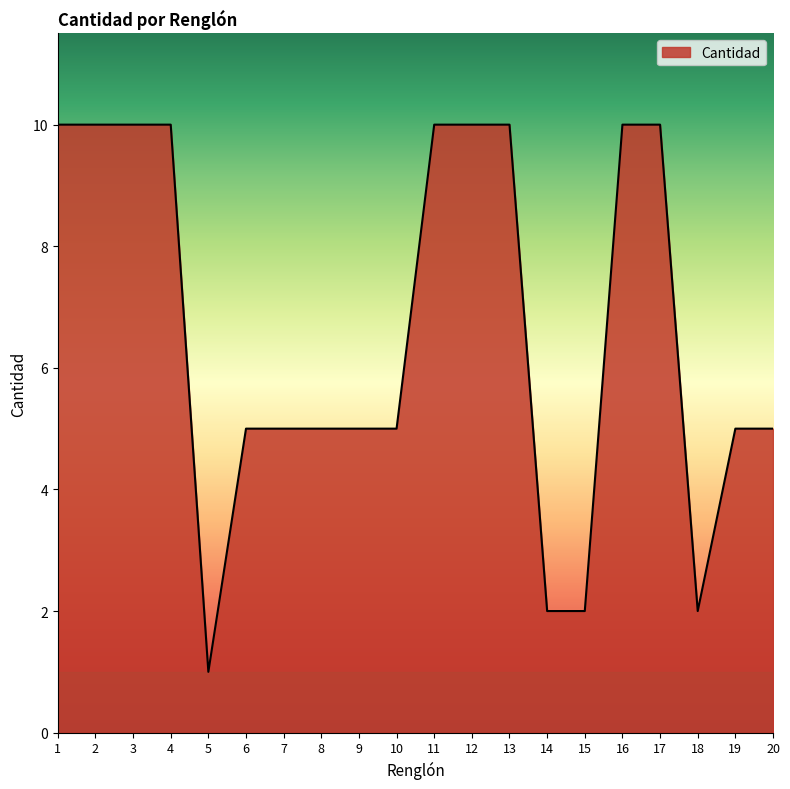

Approximately how many times larger is the value at 7 compared to 19?

1.0